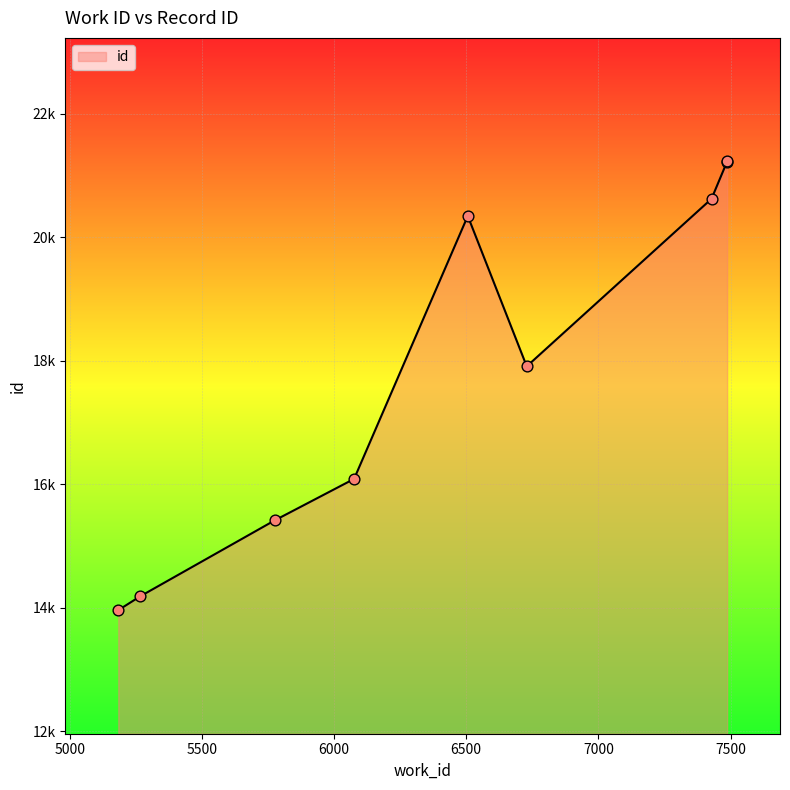

What is the change in value from 6729 to 7487?

+3317